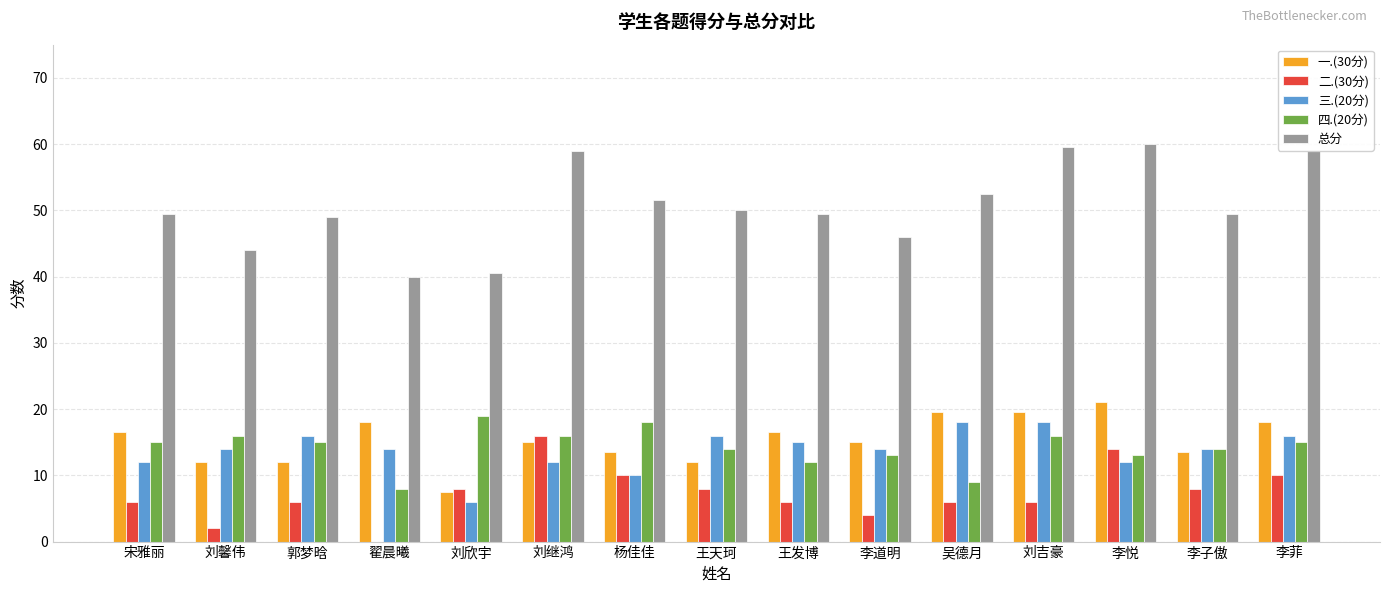

What are all the series names shown in the legend?

一.(30分), 二.(30分), 三.(20分), 四.(20分), 总分